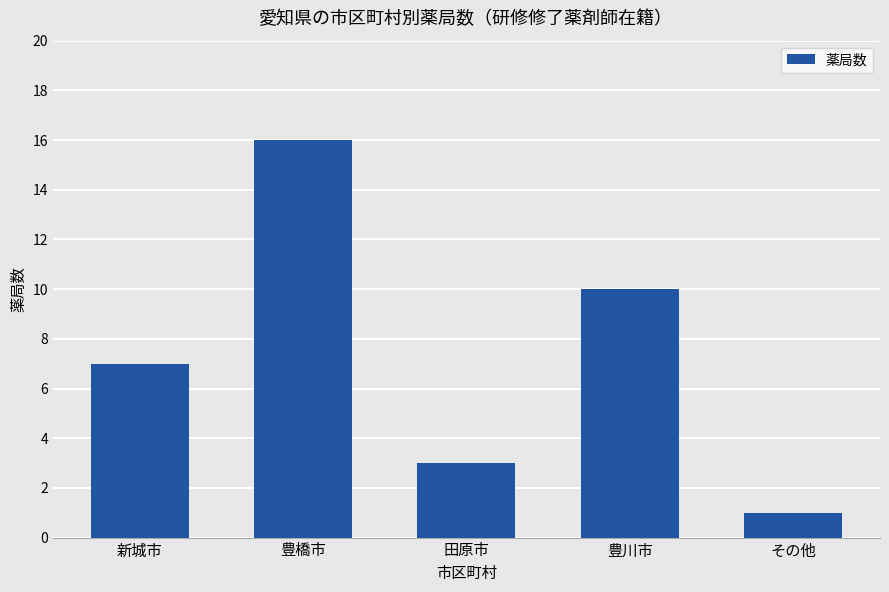

Count the values in the range 3 to 10.

3